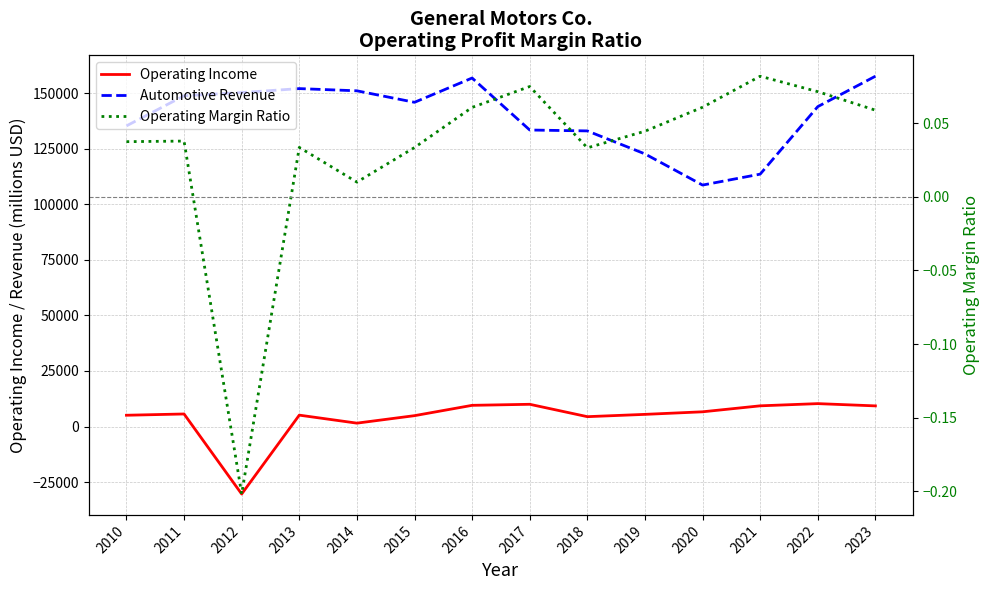

What is the value of the Automotive Revenue point at the 1st from the left?

135311.0